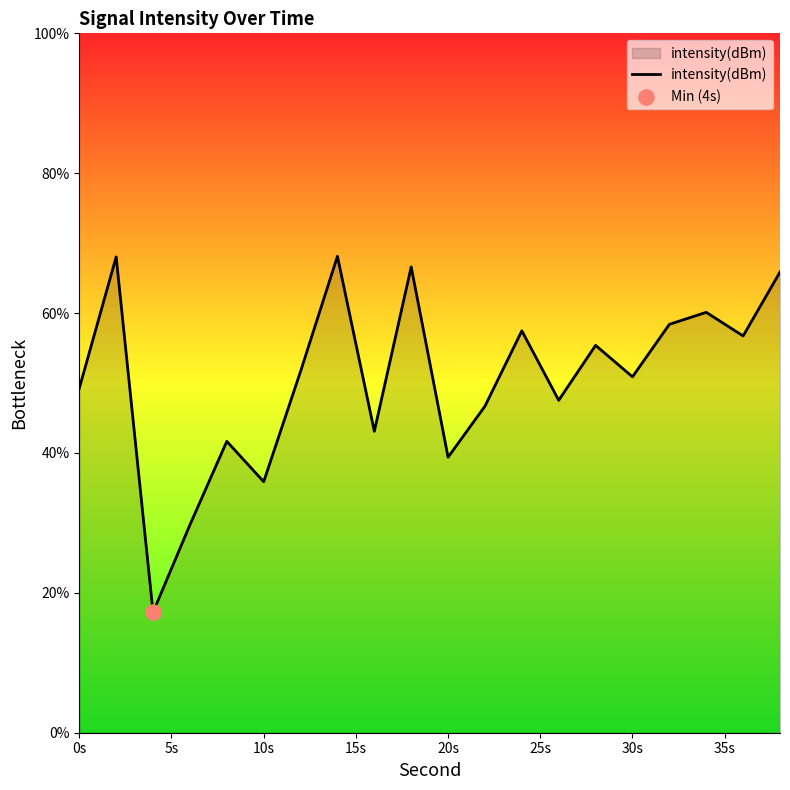

What is the difference between the maximum and minimum values?

50.9